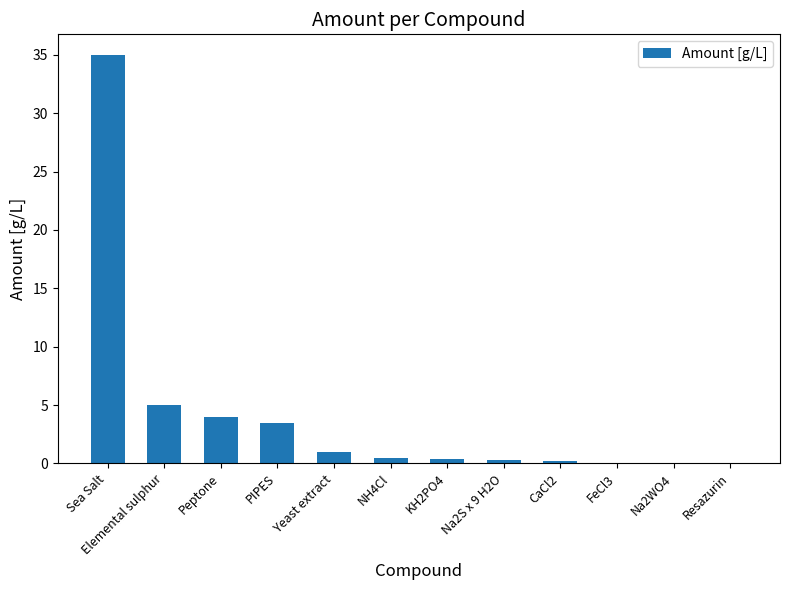

True or false: the data shows 3.5 at PIPES.

True